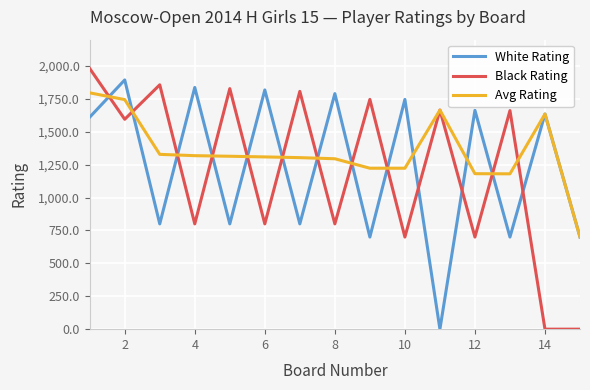

What is the maximum value shown in the chart?

1981.0